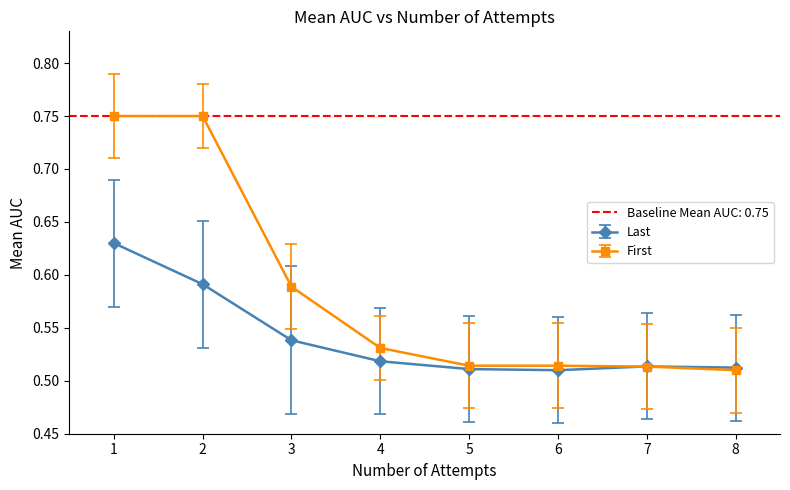

Which series ends up on top after the final intersection of Last and First?

Last